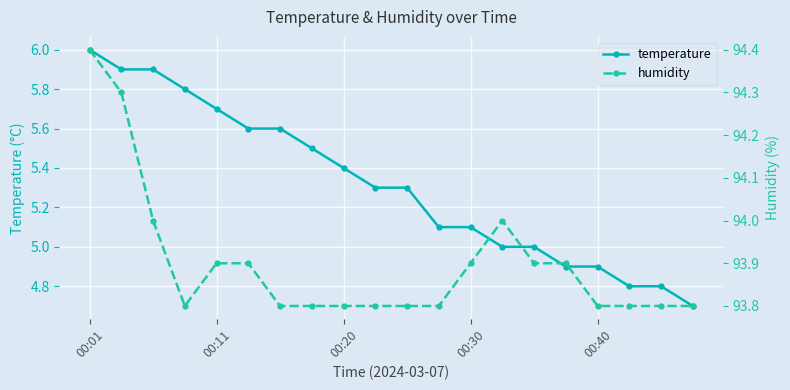

How many distinct data groups are displayed?

2